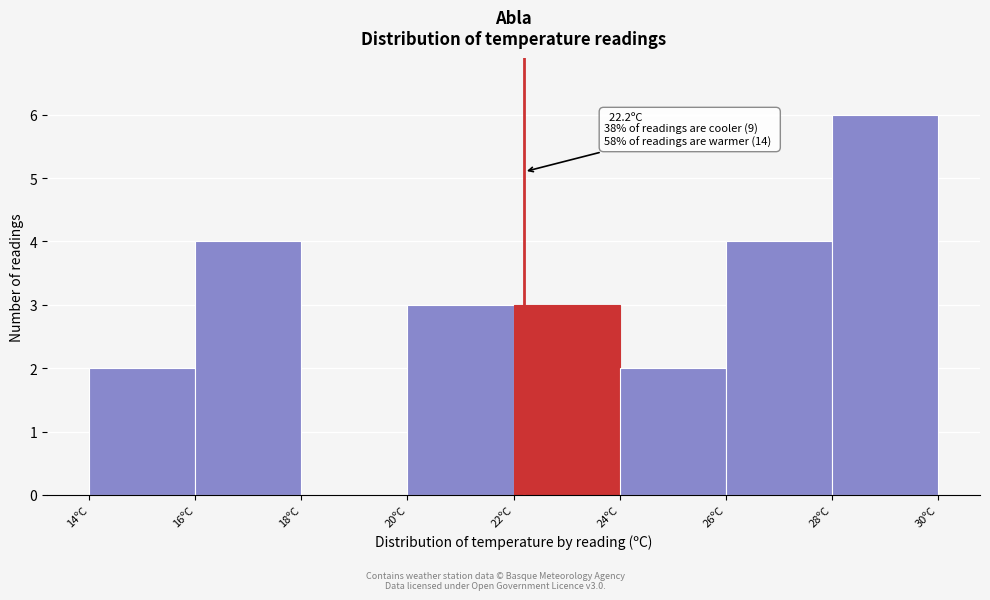

Which range on the x-axis has the tallest bar?

28 to 30